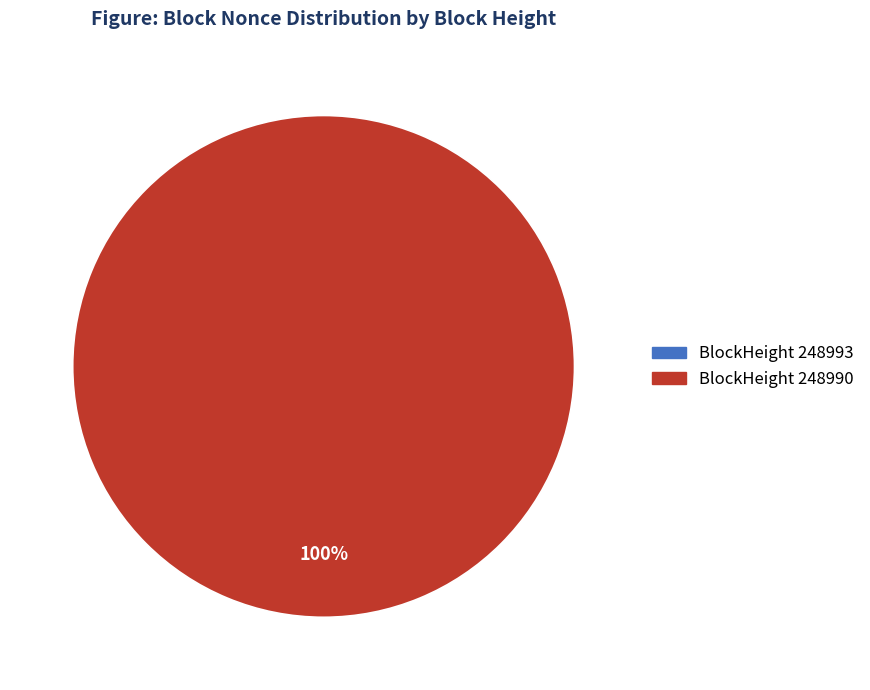

True or false: 248990 accounts for 100% of the total.

True